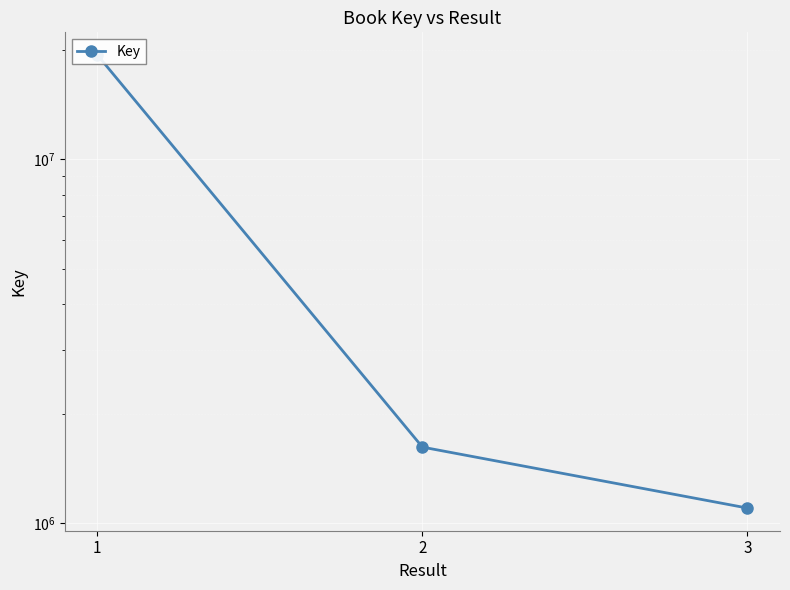

How many data points does each series have?

3